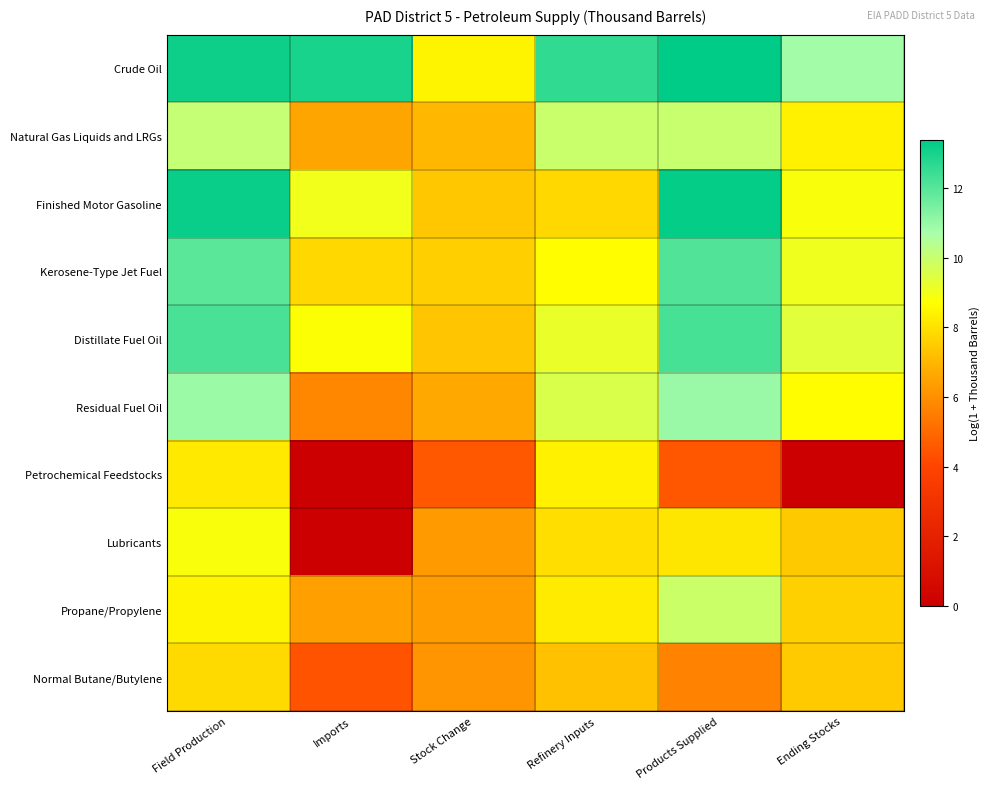

Reading right to left, list all the values displayed in this chart.

Crude Oil: Ending Stocks=10.8	Products Supplied=13.4	Refinery Inputs=12.6	Stock Change=8.4	Imports=13.0	Field Production=13.2
Natural Gas Liquids and LRGs: Ending Stocks=8.4	Products Supplied=10.0	Refinery Inputs=9.9	Stock Change=7.0	Imports=6.6	Field Production=10.1
Finished Motor Gasoline: Ending Stocks=8.8	Products Supplied=13.3	Refinery Inputs=7.8	Stock Change=7.4	Imports=9.0	Field Production=13.2
Kerosene-Type Jet Fuel: Ending Stocks=9.1	Products Supplied=12.1	Refinery Inputs=8.7	Stock Change=7.6	Imports=7.8	Field Production=11.9
Distillate Fuel Oil: Ending Stocks=9.4	Products Supplied=12.3	Refinery Inputs=9.2	Stock Change=7.3	Imports=8.7	Field Production=12.2
Residual Fuel Oil: Ending Stocks=8.7	Products Supplied=11.0	Refinery Inputs=9.6	Stock Change=6.7	Imports=5.8	Field Production=10.9
Petrochemical Feedstocks: Ending Stocks=0.0	Products Supplied=4.5	Refinery Inputs=8.4	Stock Change=4.6	Imports=0.0	Field Production=8.2
Lubricants: Ending Stocks=7.4	Products Supplied=8.1	Refinery Inputs=7.9	Stock Change=6.3	Imports=0.0	Field Production=8.8
Propane/Propylene: Ending Stocks=7.6	Products Supplied=9.9	Refinery Inputs=8.2	Stock Change=6.3	Imports=6.4	Field Production=8.4
Normal Butane/Butylene: Ending Stocks=7.5	Products Supplied=5.7	Refinery Inputs=7.2	Stock Change=6.1	Imports=4.4	Field Production=7.8